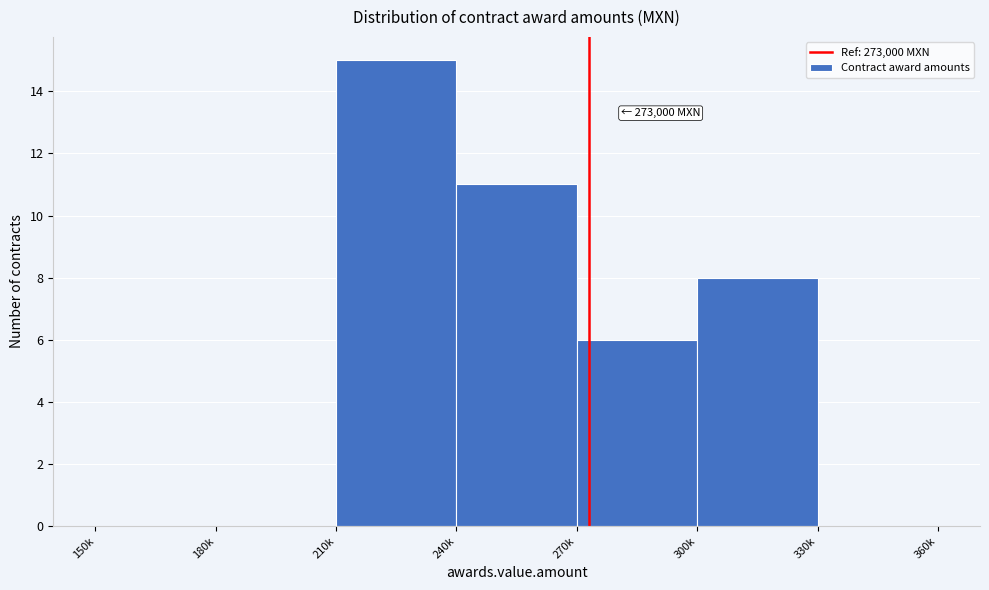

Reading left to right, transcribe all the data shown in this chart.

150k=0	180k=0	210k=15	240k=11	270k=6	300k=8	330k=0